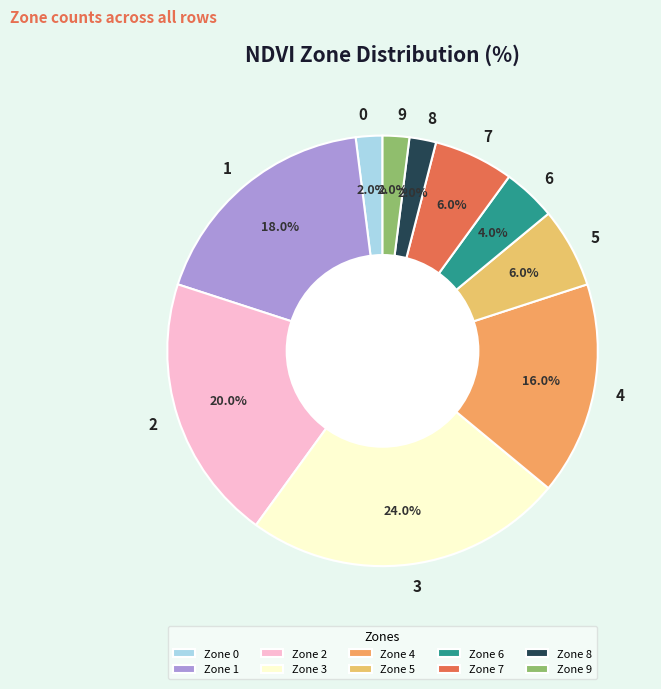

True or false: 5 accounts for 21% of the total.

False